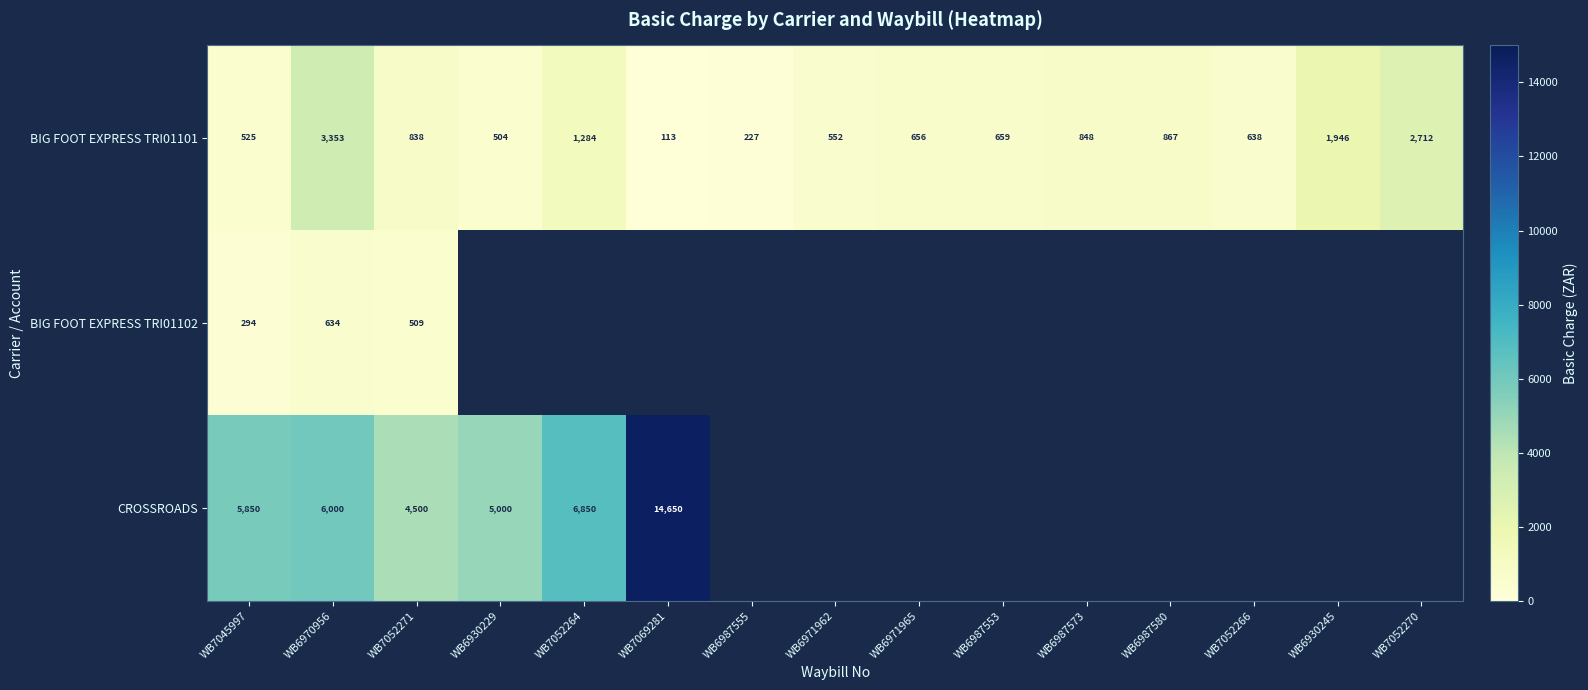

At WB7052271, list the series in order from largest to smallest.

CROSSROADS, BIG FOOT EXPRESS TRI01101, BIG FOOT EXPRESS TRI01102